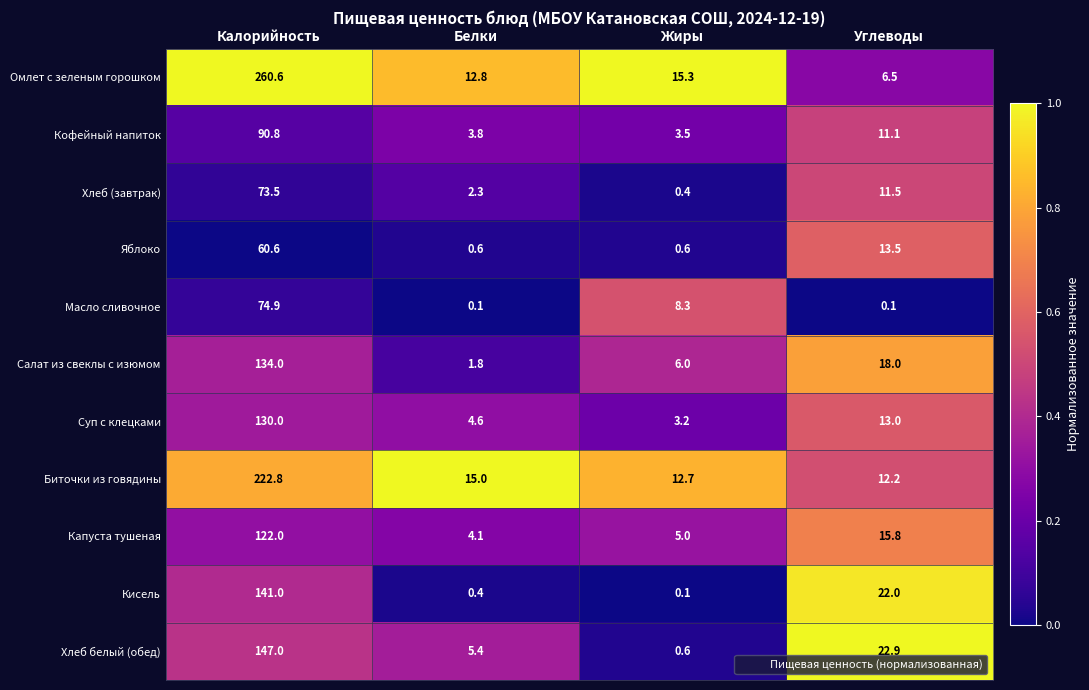

What value does the Кофейный напиток series have at Углеводы?

11.1